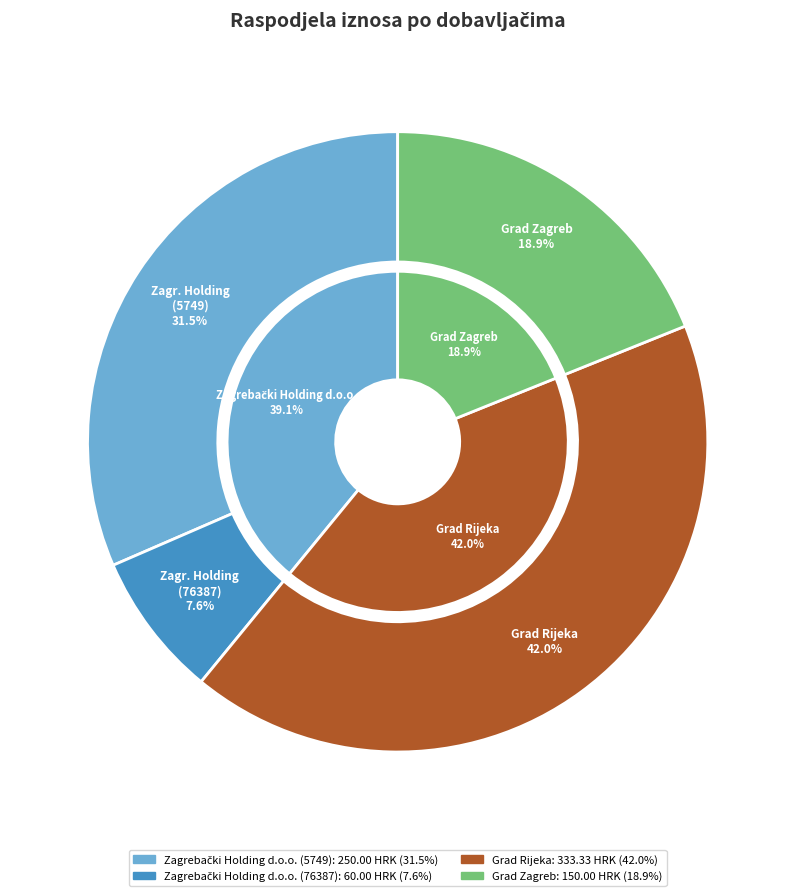

To the nearest percent, what percentage of the pie is Grad Rijeka?

42%